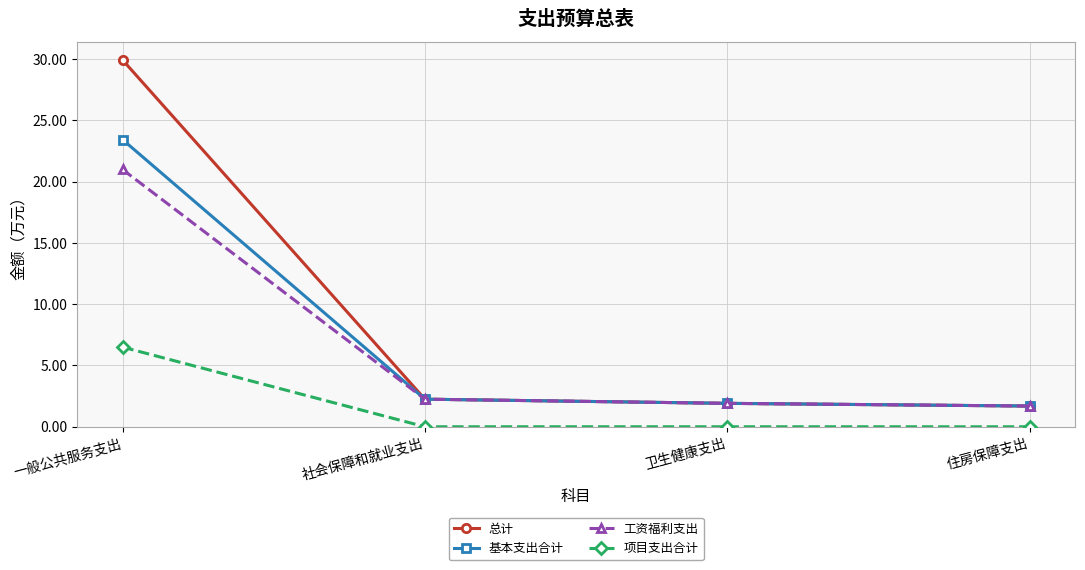

What is the label of the 3rd point from the right?

社会保障和就业支出